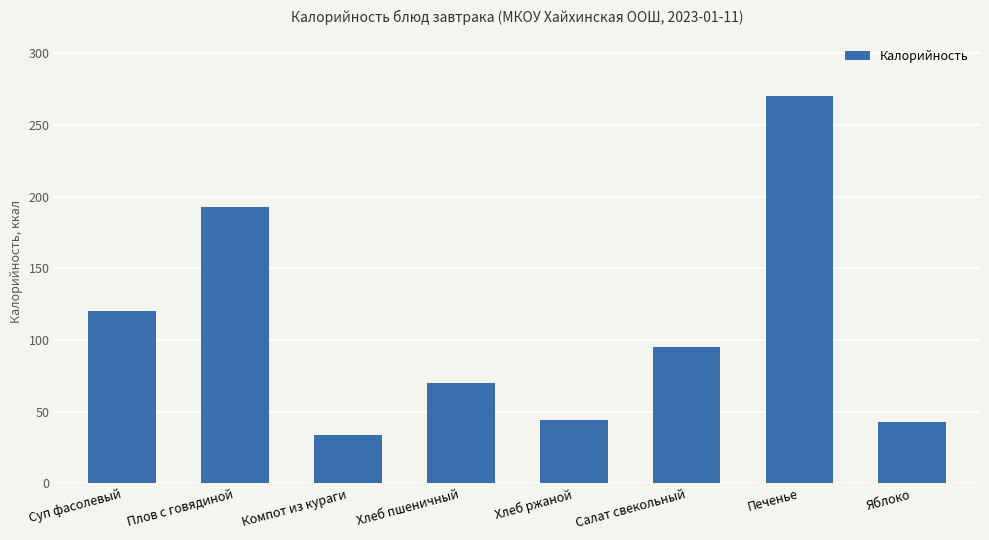

At which label is the value closest to 152?

Суп фасолевый